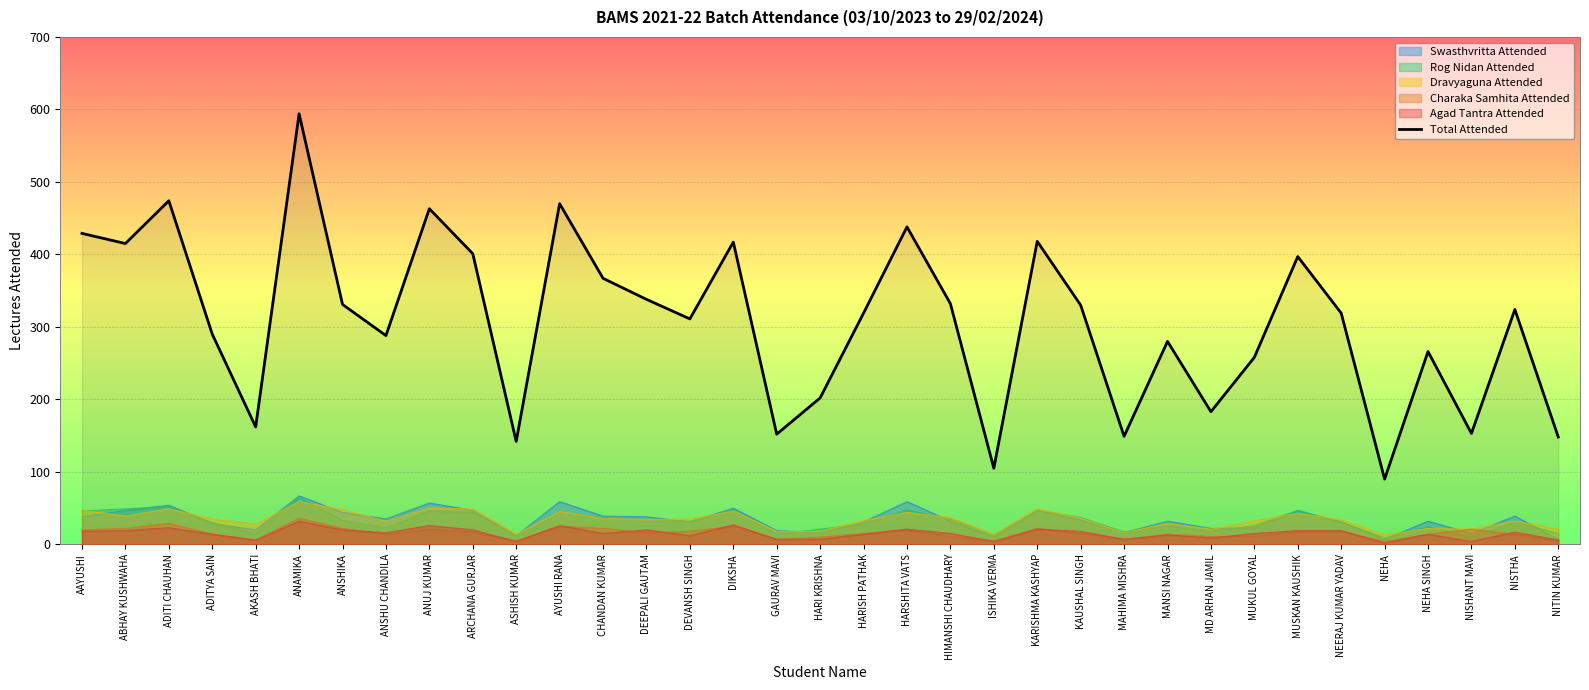

At which label does the data first exceed 319?

AAYUSHI